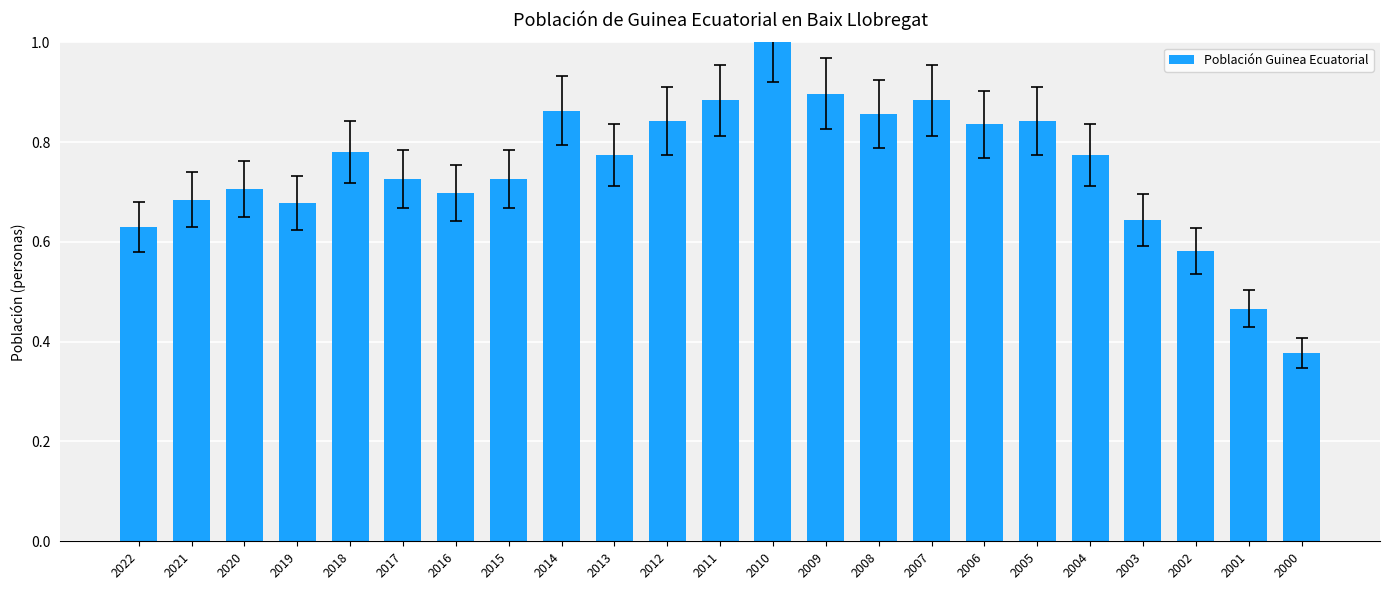

How many series are shown in this chart?

1